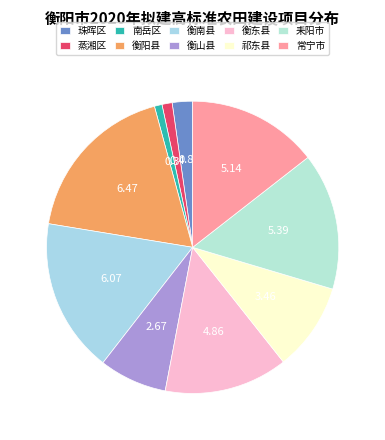

Does 常宁市 represent more than half of the total?

No